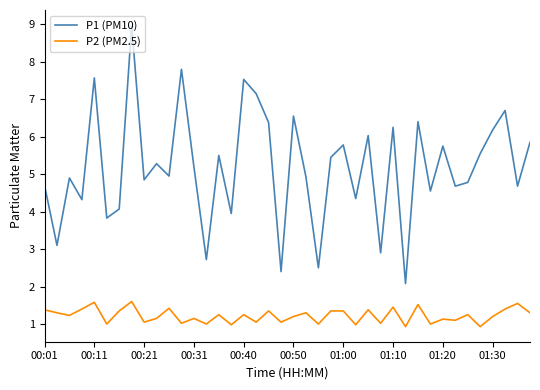

True or false: P2 (PM2.5) has more than 1 points higher than both neighbors.

True